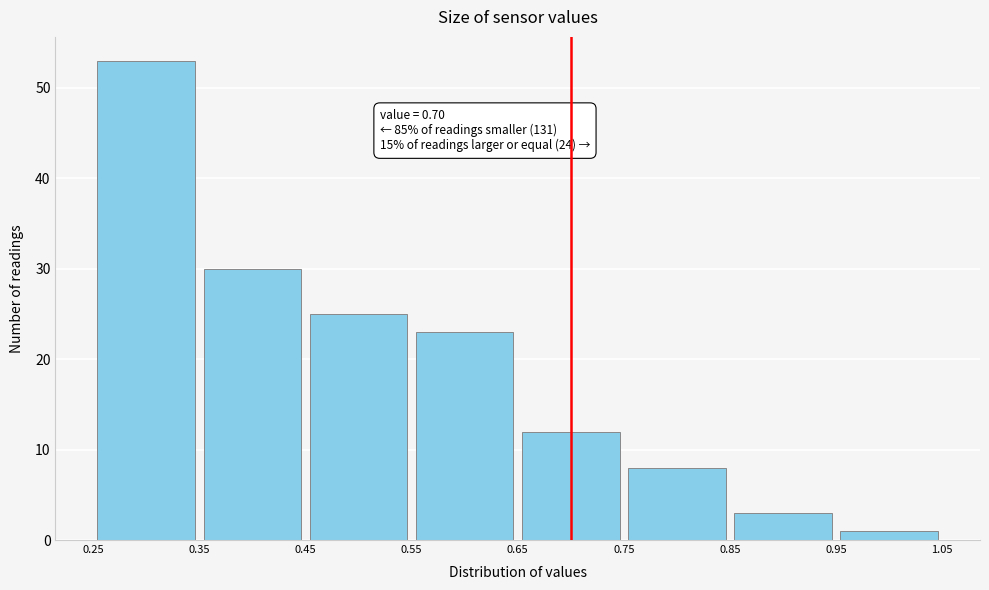

Over which range of the x-axis is the bar tallest?

0.25 to 0.35